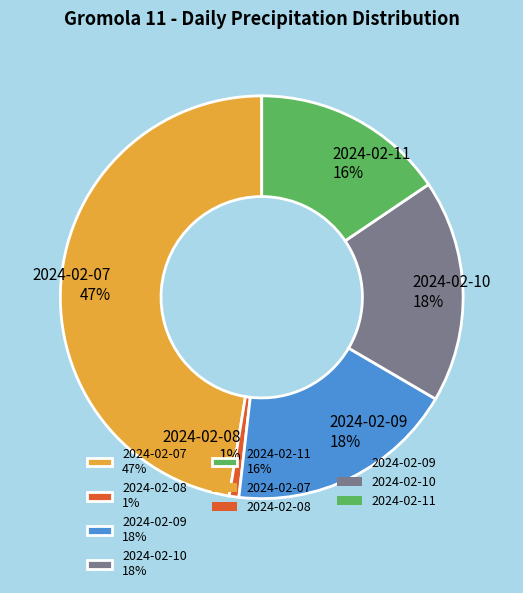

Count the number of slices in the pie.

5